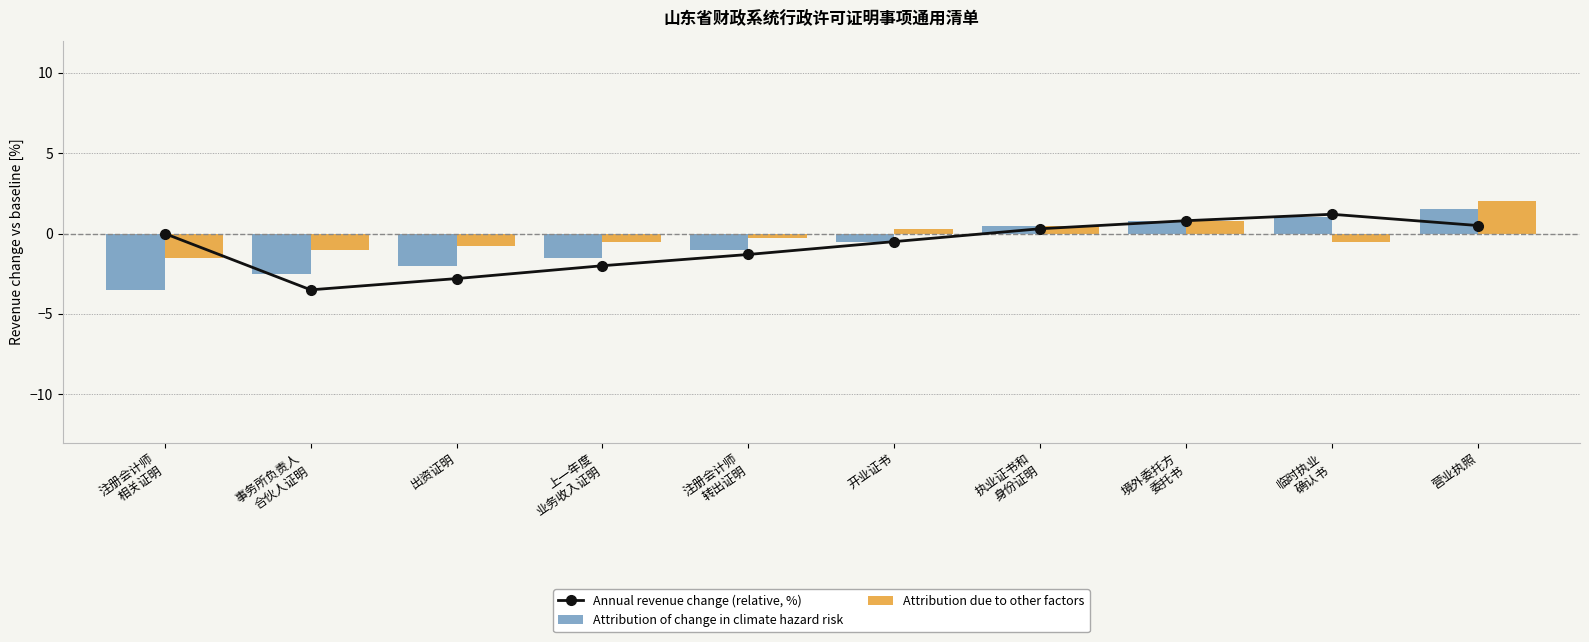

What are all the series names shown in the legend?

Annual revenue change (relative, %), Attribution of change in climate hazard risk, Attribution due to other factors